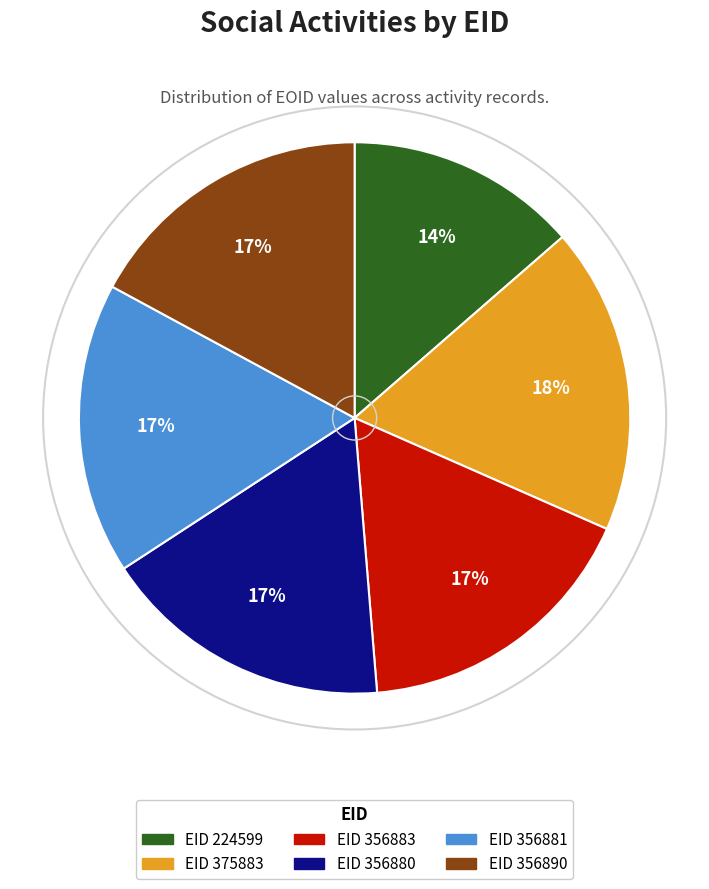

To the nearest percent, what percentage of the pie is EID 356890?

17%